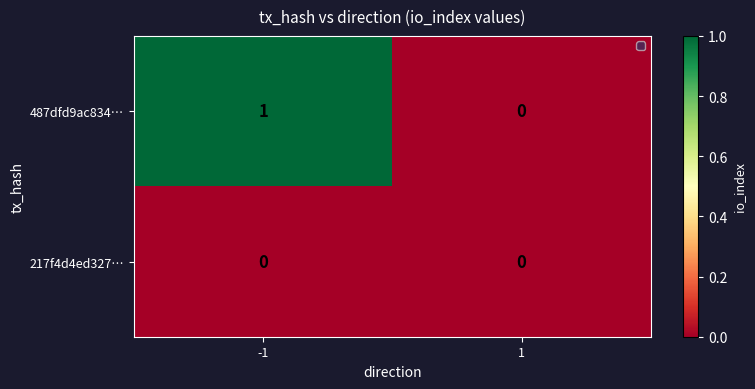

Rank the series by their maximum value, from lowest to highest.

217f4d4ed327…, 487dfd9ac834…